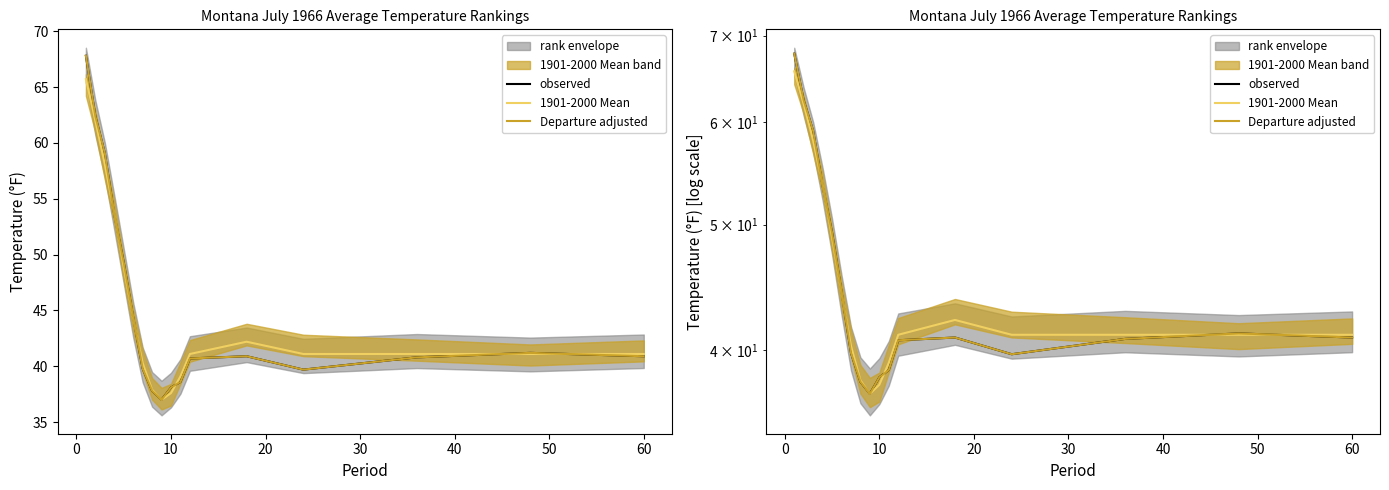

Between 20 and 9, which series saw the biggest shift?

1901-2000 Mean